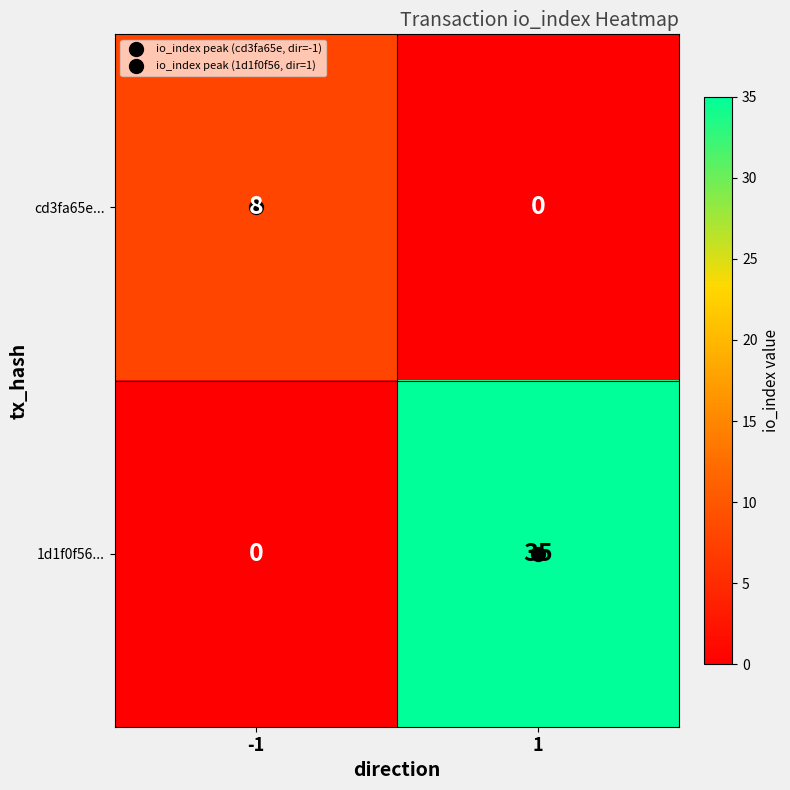

At -1, list the series in order from smallest to largest.

1d1f0f56..., cd3fa65e...